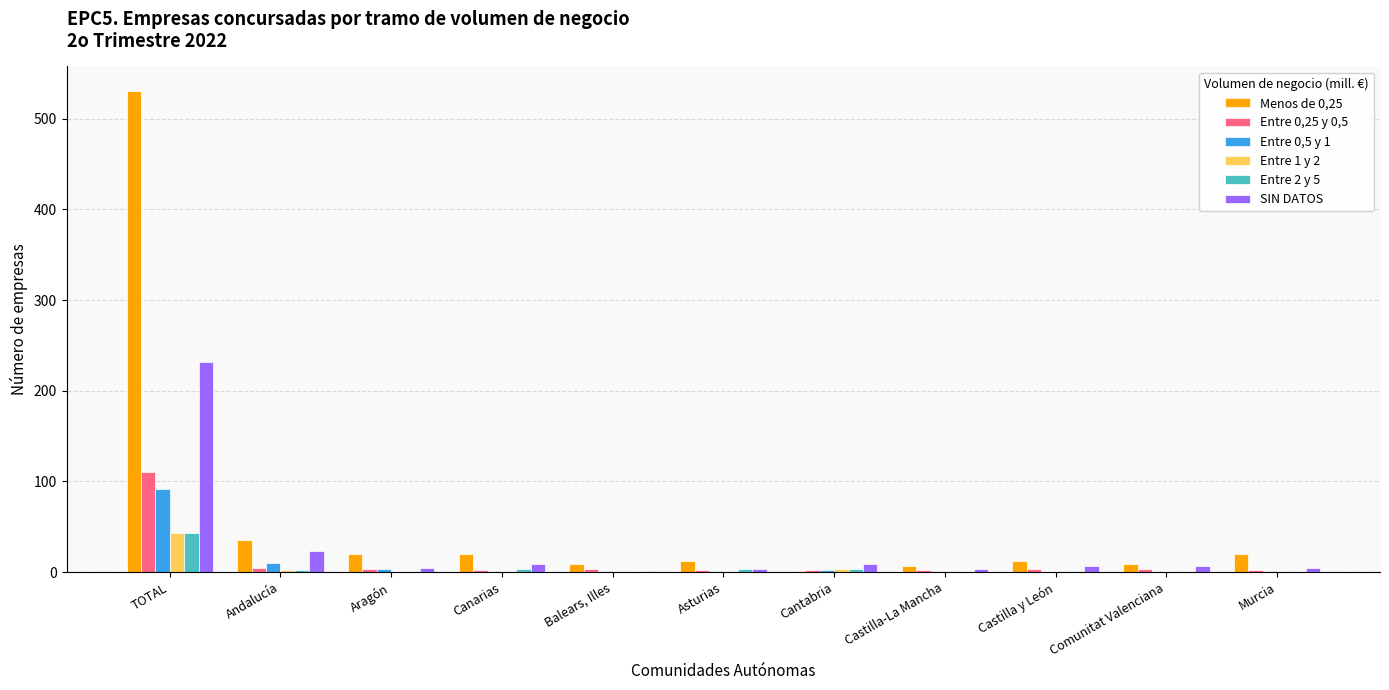

Are the bars horizontal?

No